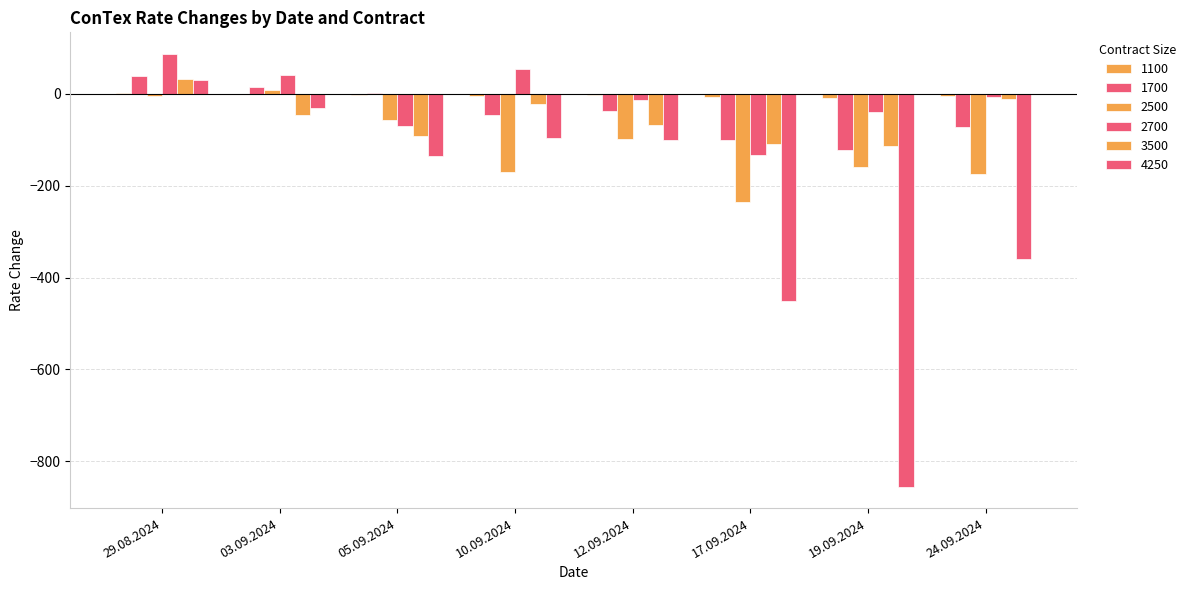

How many values in 3500 are above zero?

1